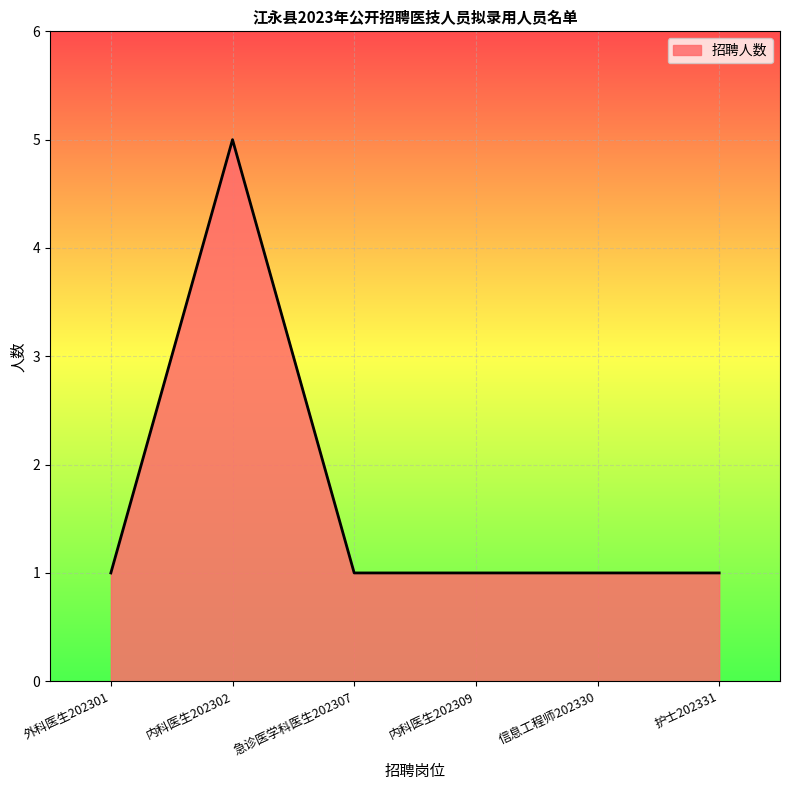

The value at 急诊医学科医生202307 is 0. True or false?

False